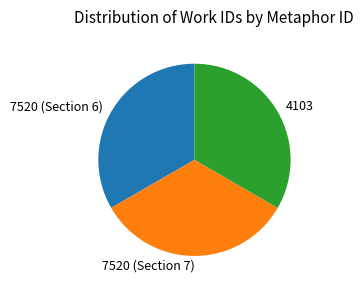

The 7520 (Section 7) slice represents 33% of the pie. True or false?

True